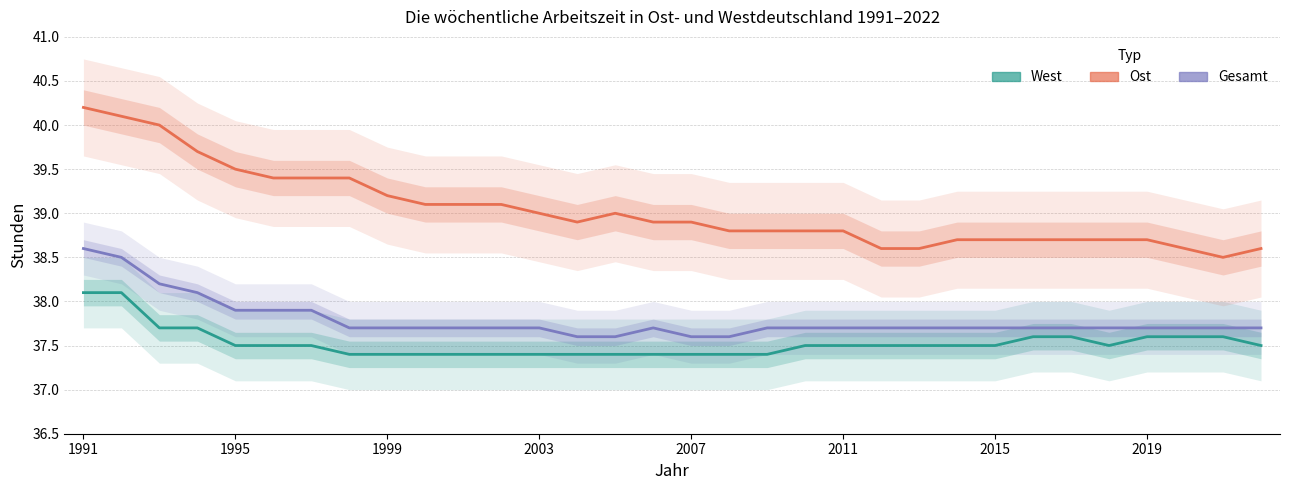

How many lines are shown in the chart?

3